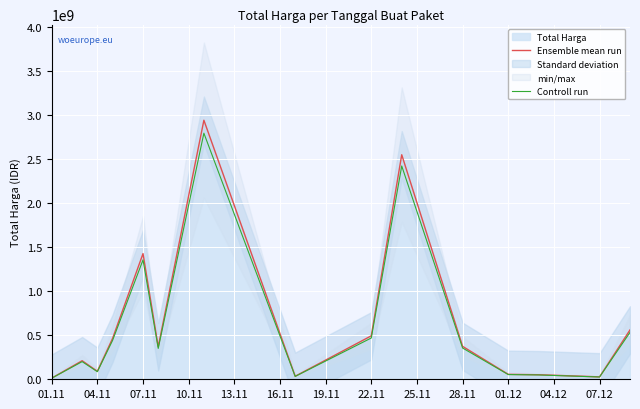

Which has a higher value, 04.12 or 19.11?

19.11